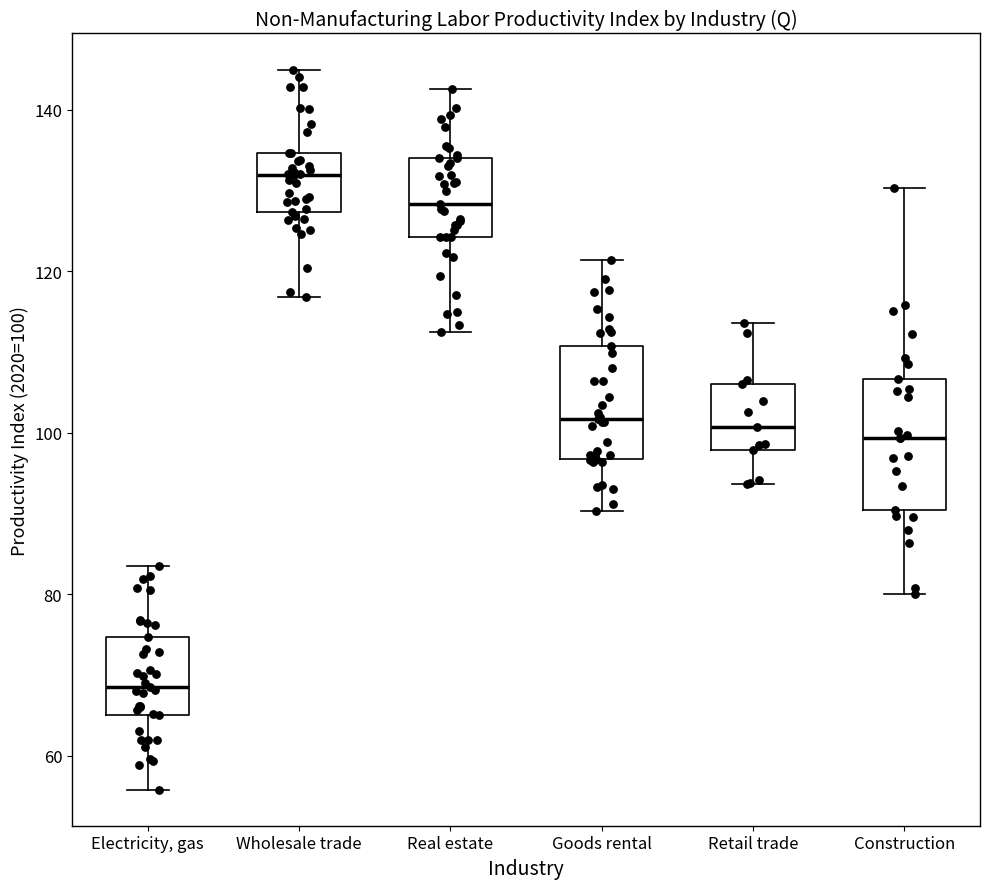

Which box has the lowest median line?

Electricity, gas